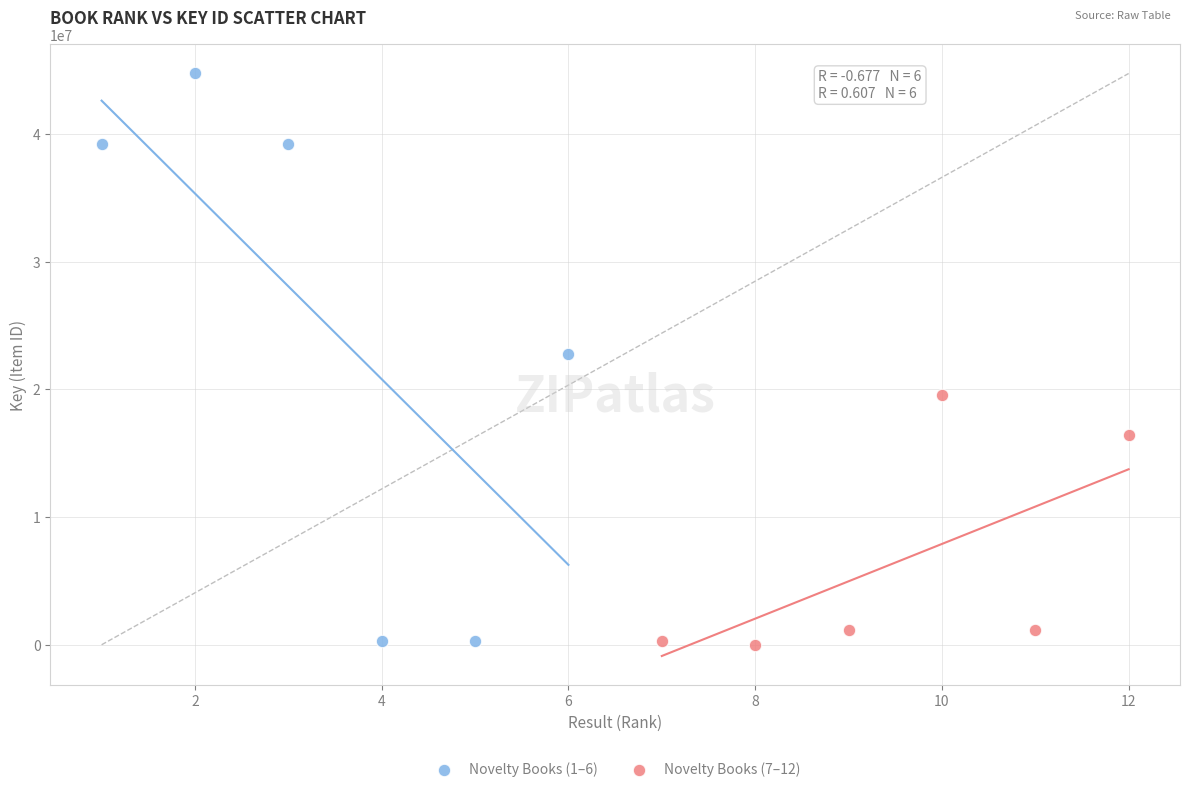

Which series has the widest spread of Y values?

Novelty Books (1–6)